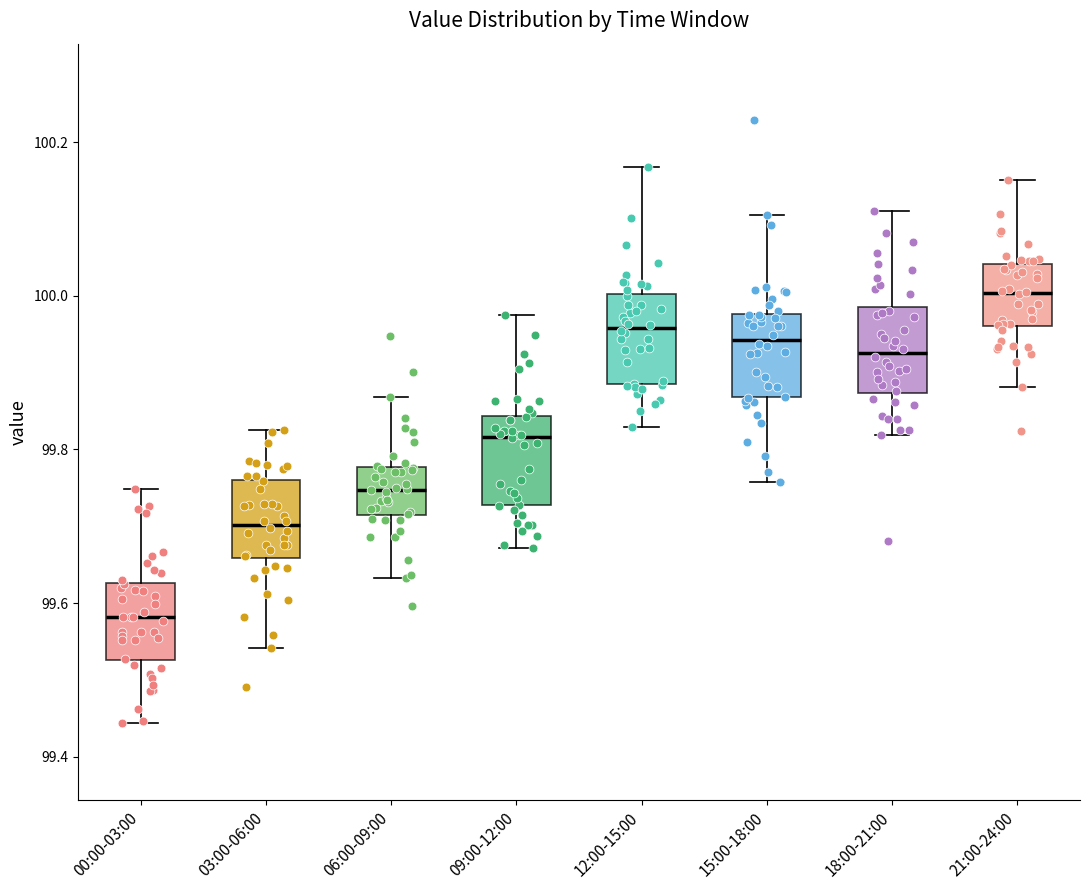

Reading left to right, transcribe this box plot: for each box, give where its median line is, the range the box spans, and where its two whiskers end, as read against the y-axis. The values are not printed on the chart, so give them approximately, as read against the axis.

00:00-03:00: median 99.58, box 99.52 to 99.62, whiskers 99.44 to 99.74
03:00-06:00: median 99.70, box 99.66 to 99.76, whiskers 99.54 to 99.82
06:00-09:00: median 99.74, box 99.72 to 99.78, whiskers 99.64 to 99.86
09:00-12:00: median 99.82, box 99.72 to 99.84, whiskers 99.68 to 99.98
12:00-15:00: median 99.96, box 99.88 to 100.00, whiskers 99.82 to 100.16
15:00-18:00: median 99.94, box 99.86 to 99.98, whiskers 99.76 to 100.10
18:00-21:00: median 99.92, box 99.88 to 99.98, whiskers 99.82 to 100.10
21:00-24:00: median 100.00, box 99.96 to 100.04, whiskers 99.88 to 100.16